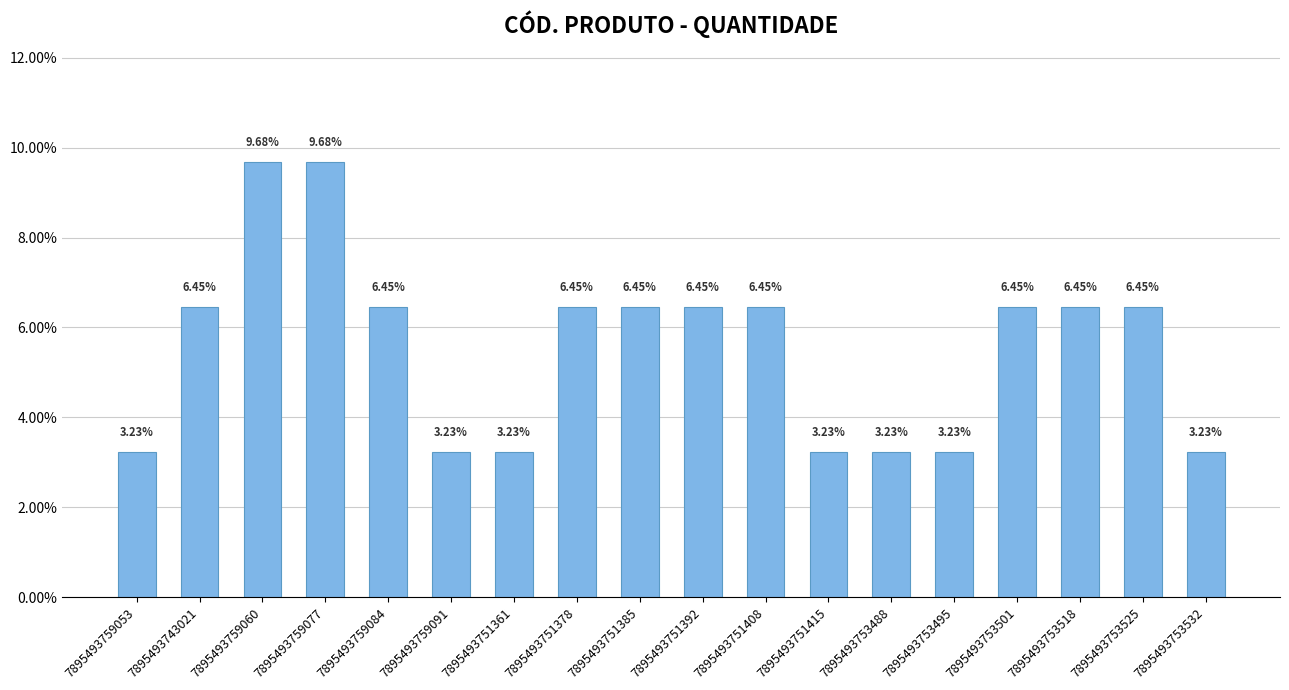

Approximately how many times larger is the value at 7895493759084 compared to 7895493753495?

2.0